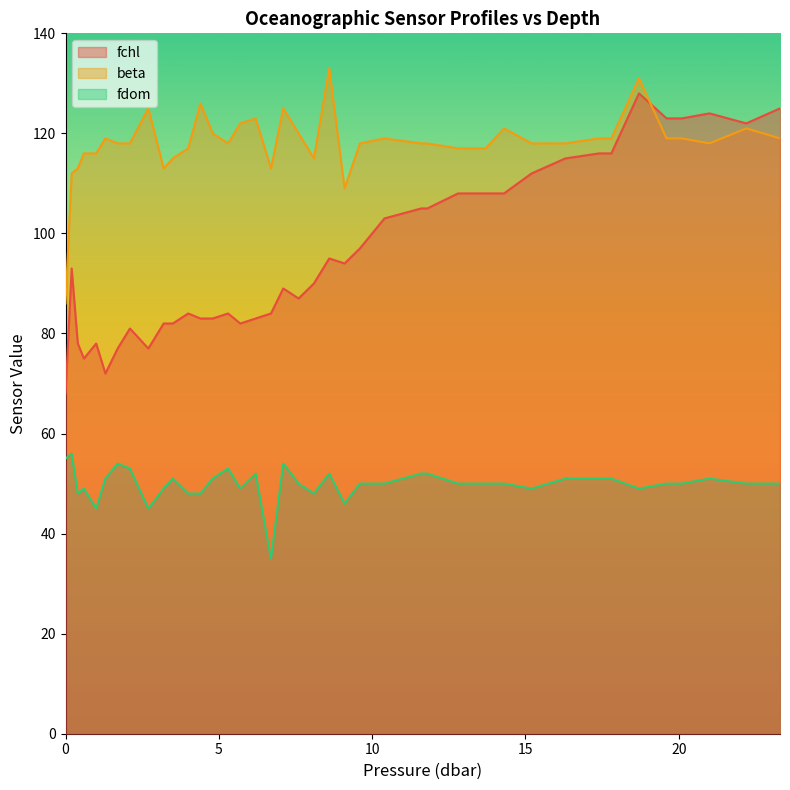

True or false: fdom and beta cross at least once.

False